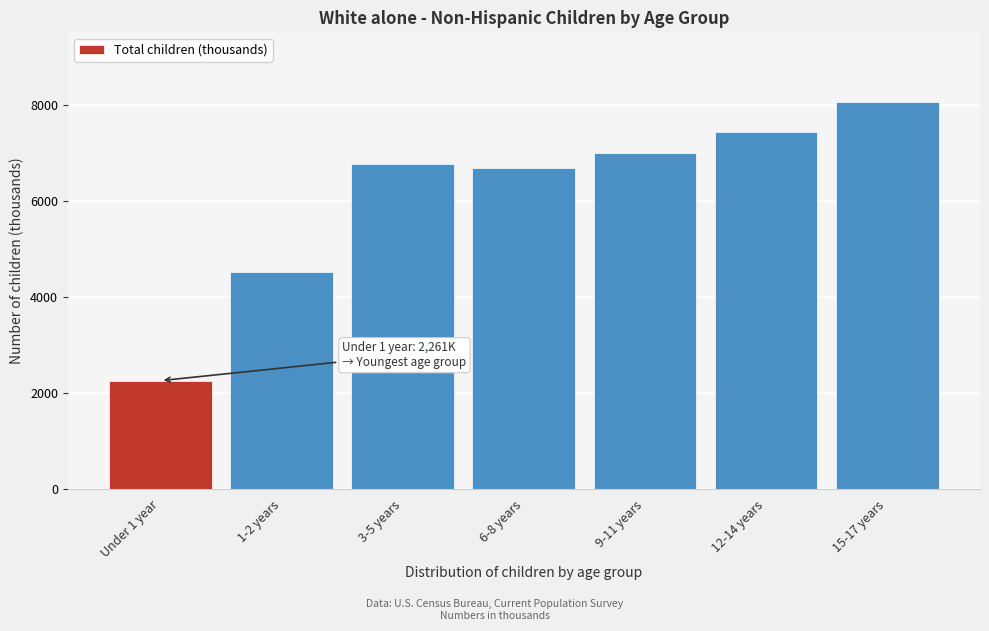

Reading left to right, what are all the values shown in this chart?

Under 1 year=2261	1-2 years=4523	3-5 years=6775	6-8 years=6691	9-11 years=6999	12-14 years=7432	15-17 years=8062